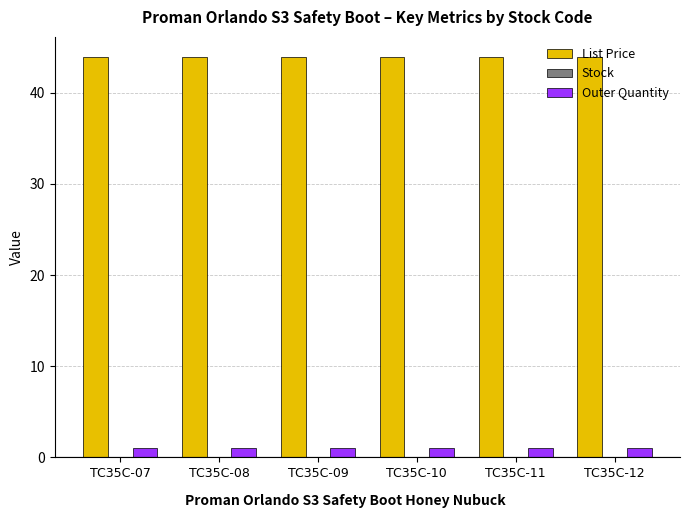

What is the greatest value displayed?

44.0